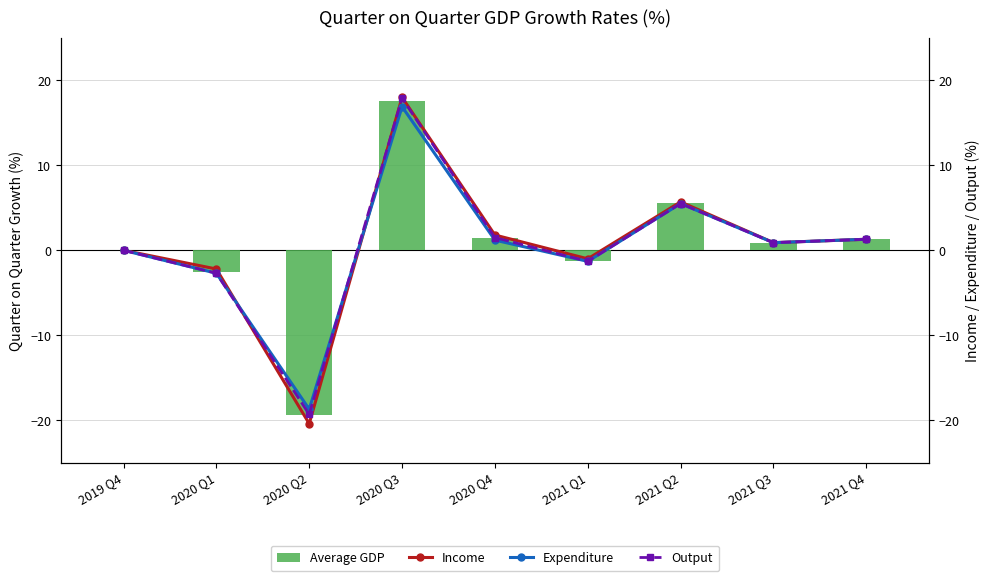

How many values in Income are above zero?

5